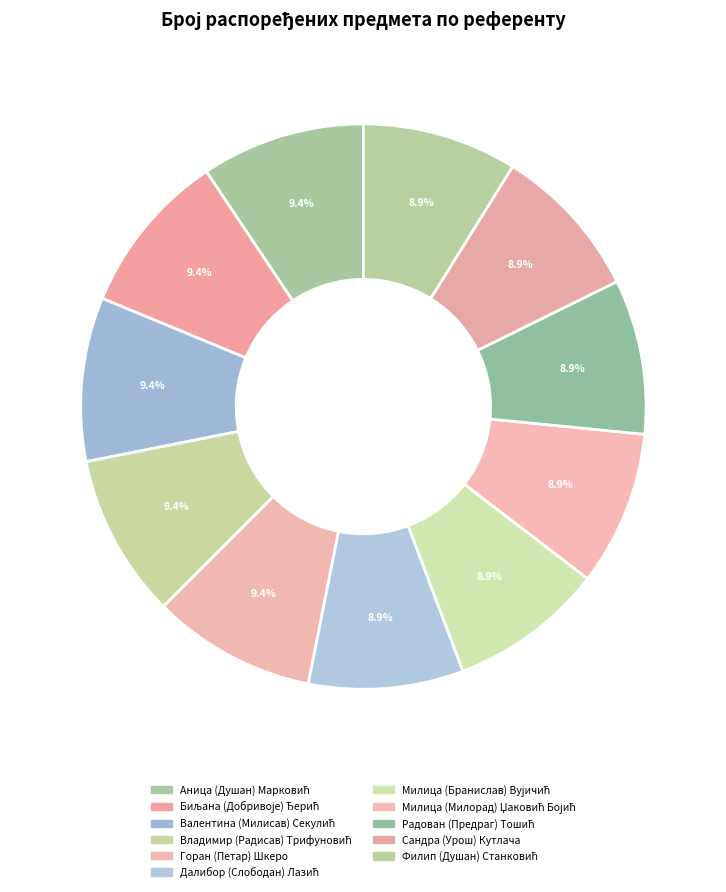

Does Милица (Бранислав) Вујичић represent more than half of the total?

No